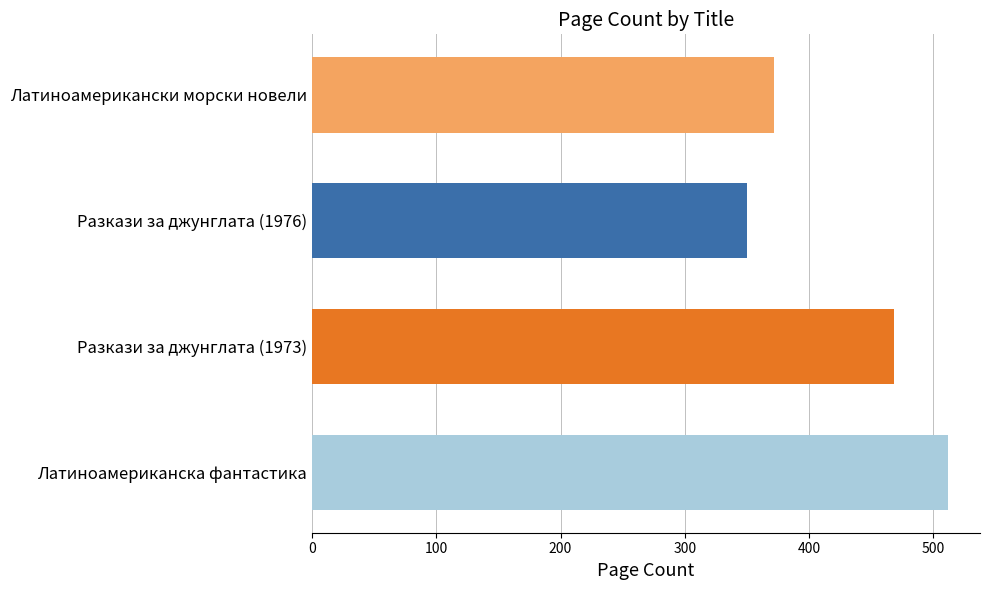

True or false: the data shows 372 at Латиноамерикански морски новели.

True